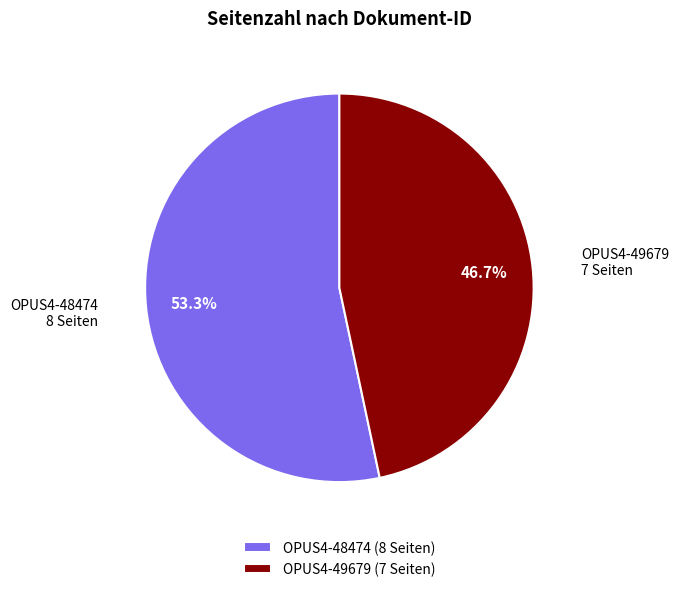

What portion of the pie excludes OPUS4-49679?

53.3%